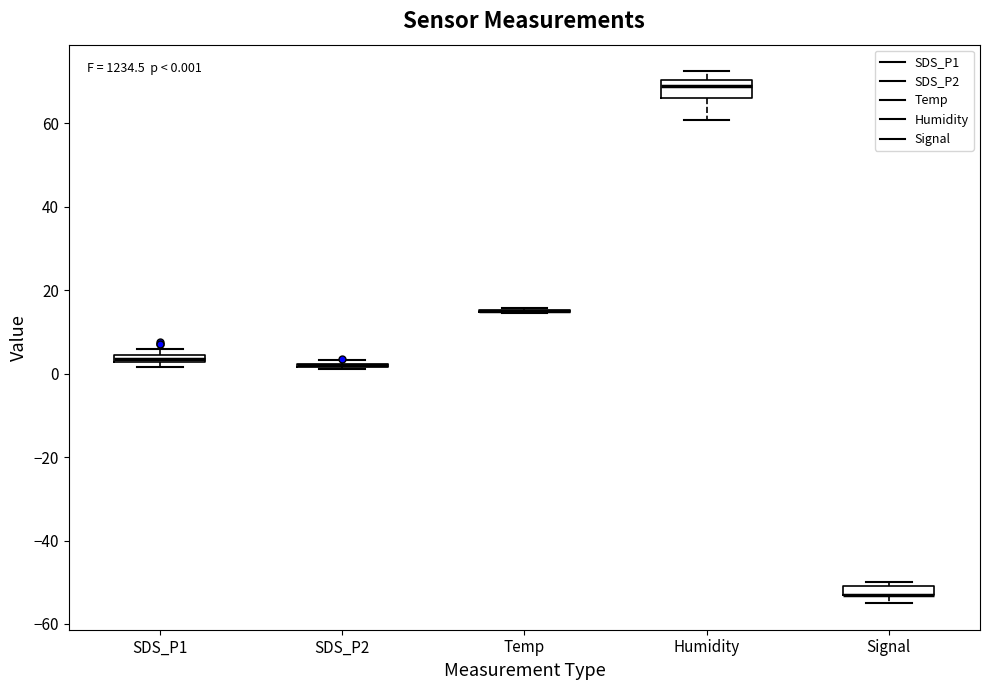

Which box is the tallest, from its lower edge to its upper edge?

Humidity